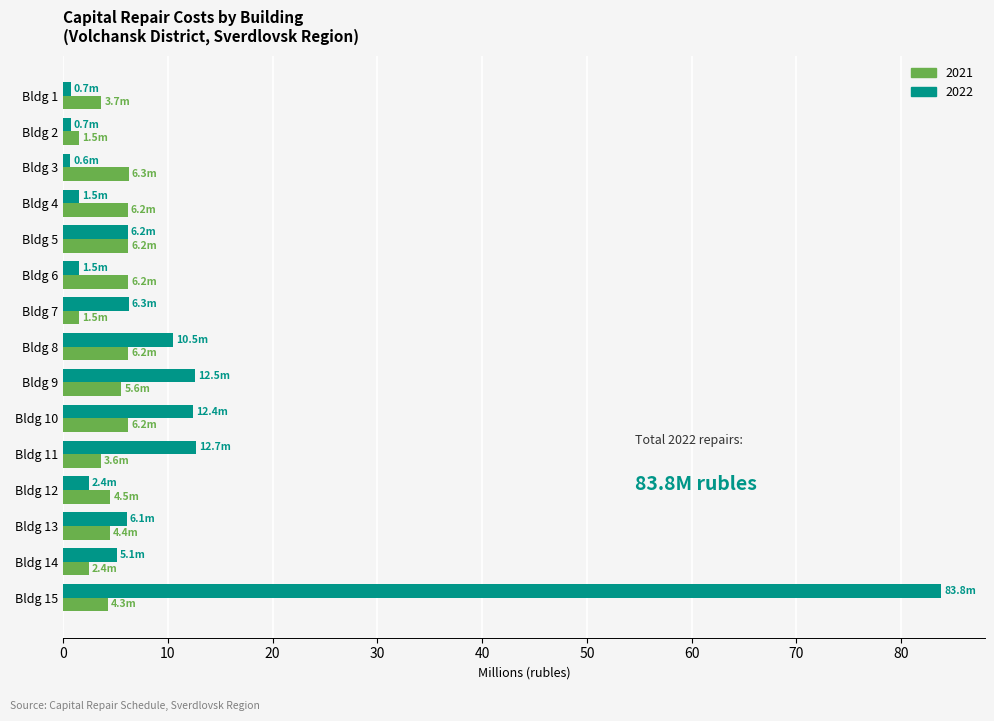

At which label is 2022 closest to 42?

Bldg 11